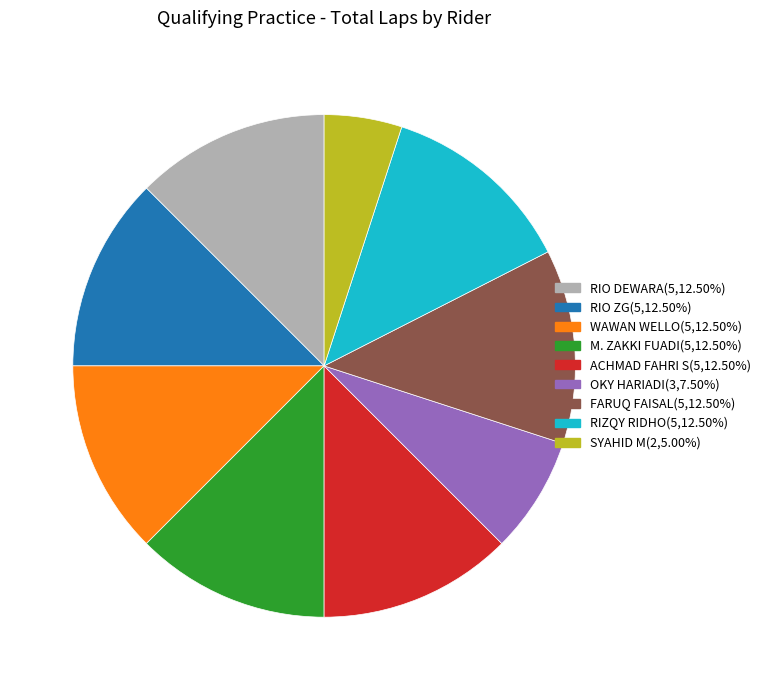

Is there a majority slice in this chart?

No